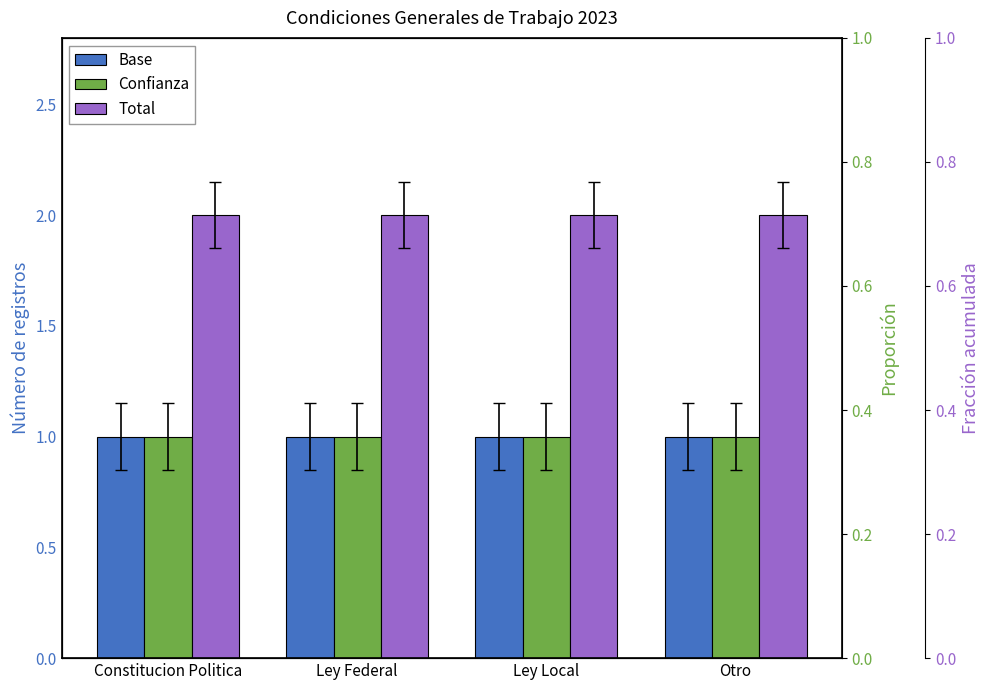

Rank the categories by Total value from lowest to highest.

Constitucion Politica, Ley Federal, Ley Local, Otro